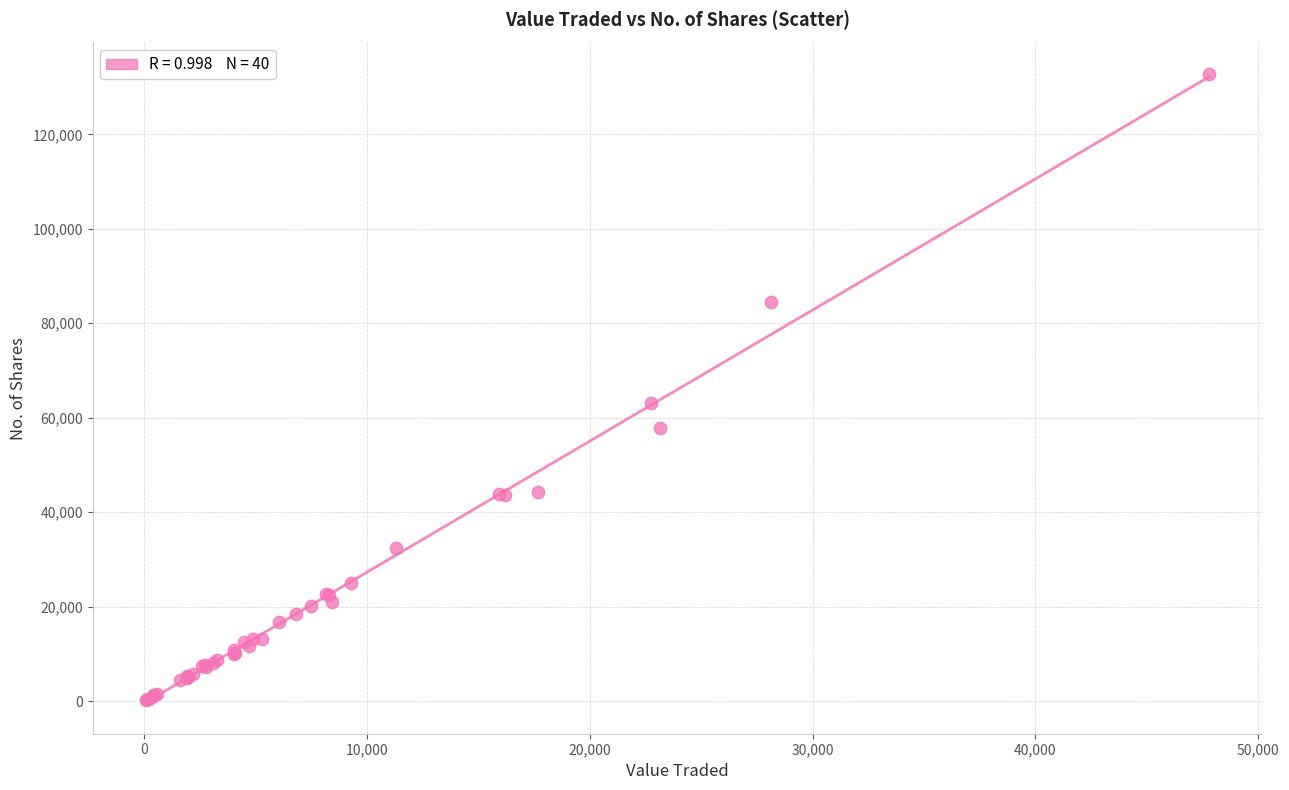

What Y value in the scatter plot is closest to 66498?

63126